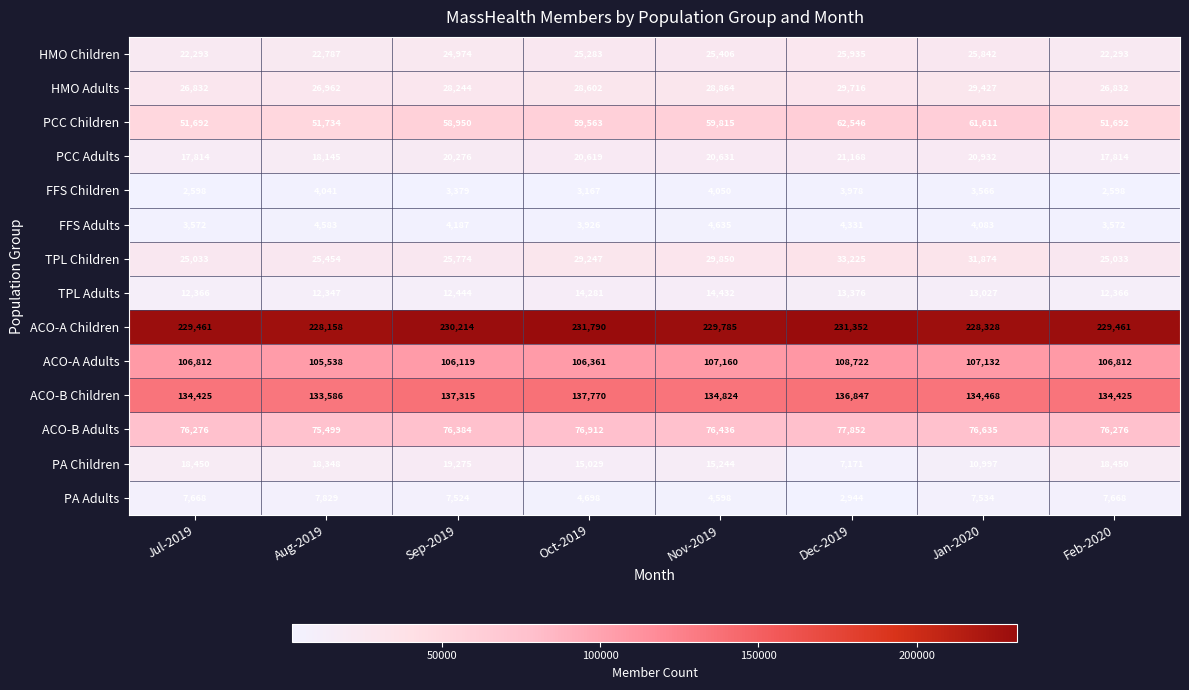

Is it true that FFS Children equals 1162 at Sep-2019?

False